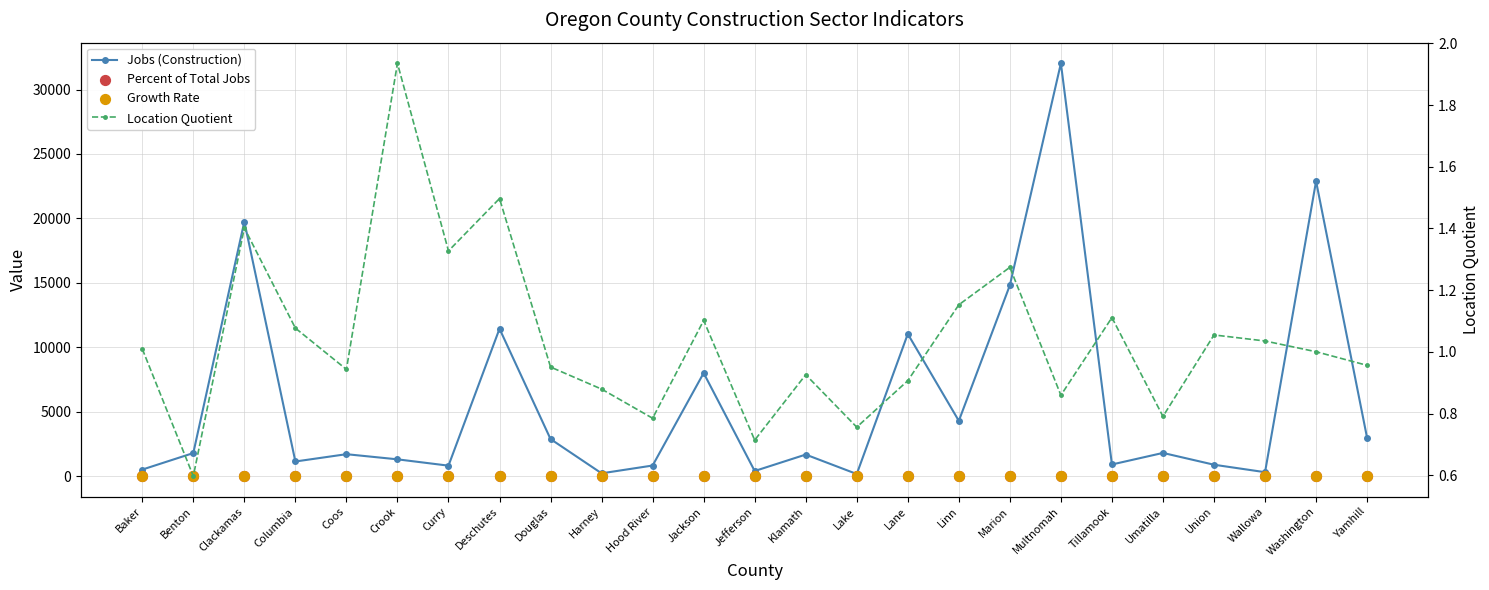

What are all the series names shown in the legend?

Jobs (Construction), Percent of Total Jobs, Growth Rate, Location Quotient